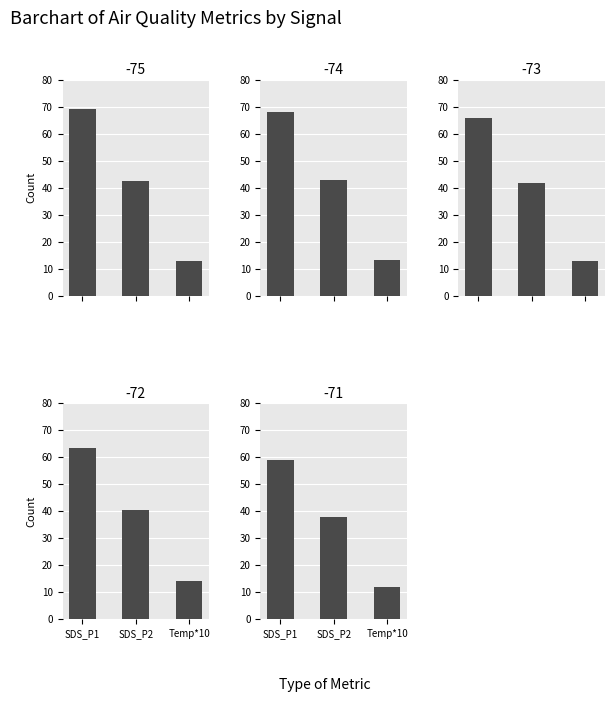

What is the sum of the Signal -71 values at SDS_P2 and SDS_P1?

96.9